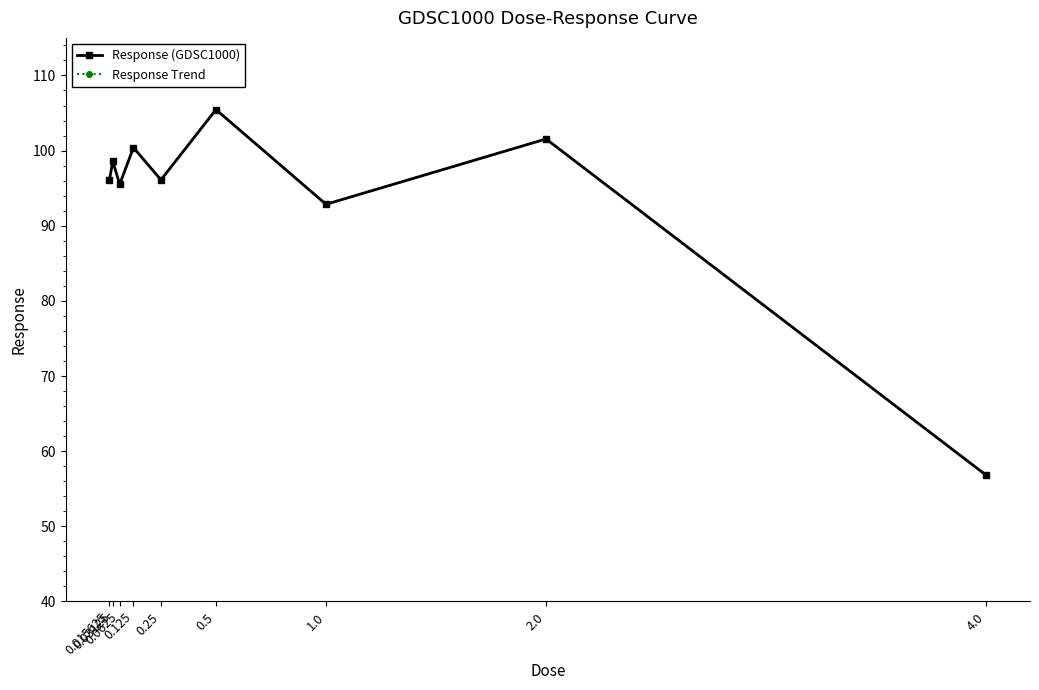

Does the chart have visible grid lines?

No